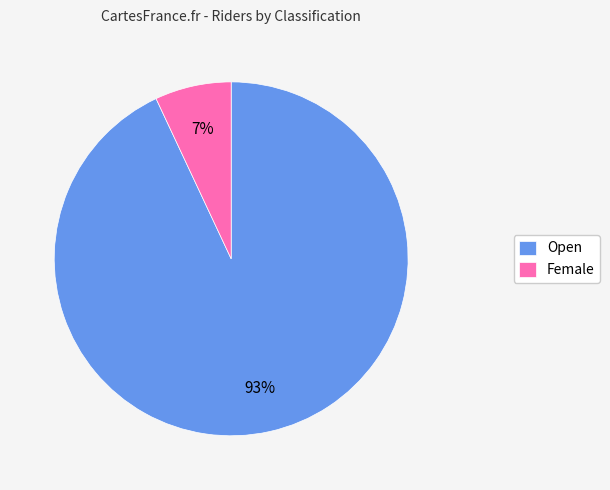

True or false: Open accounts for 93% of the total.

True